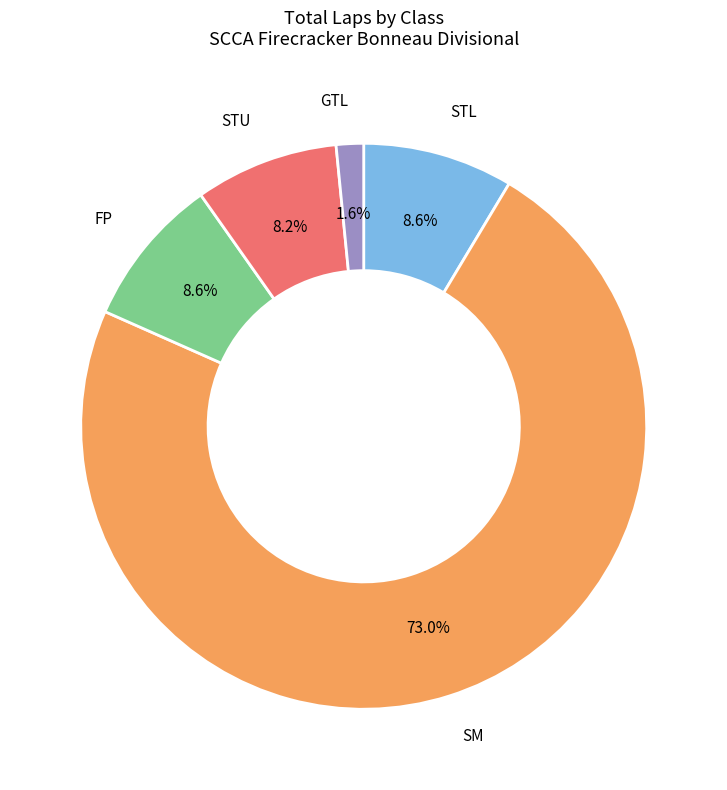

Count the number of slices in the pie.

5